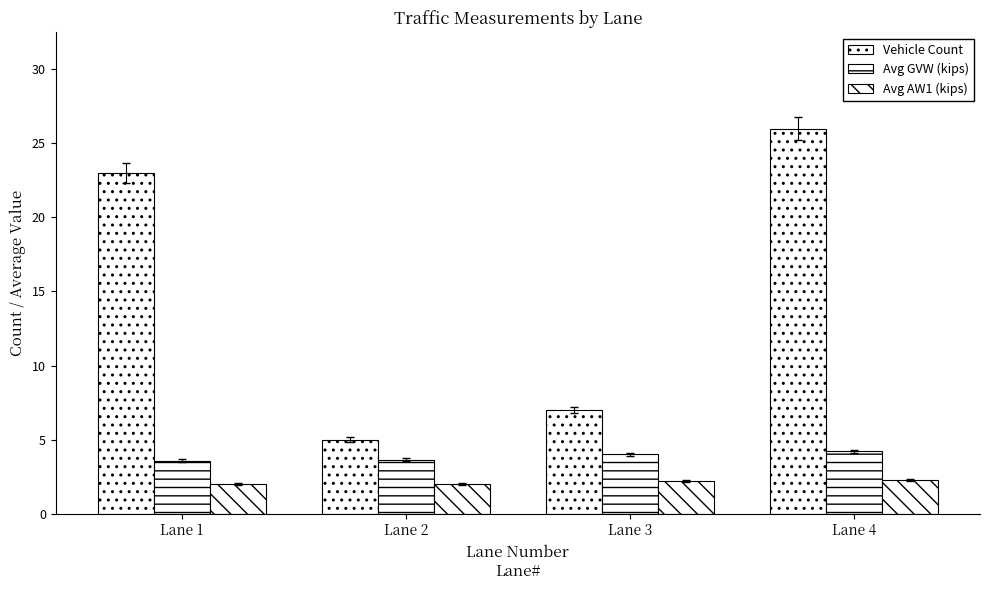

Which series has the largest range (max minus min)?

Vehicle Count